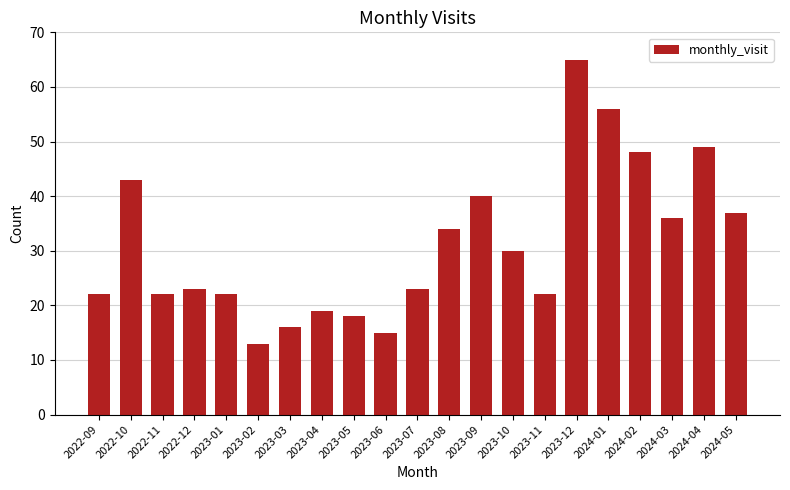

Are the bars grouped side by side (vs. stacked)?

No